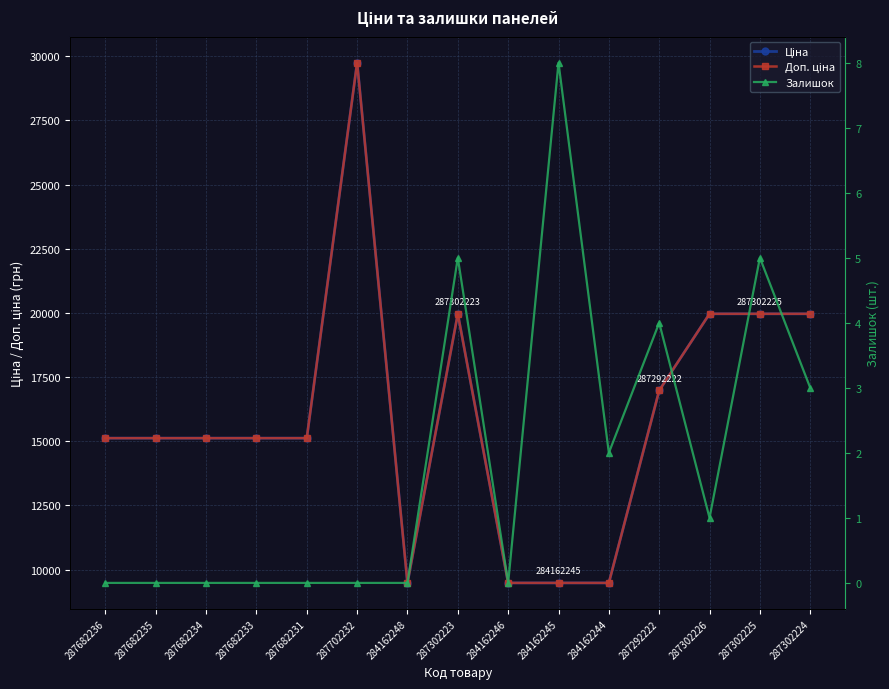

List the labels in order of Ціна value, smallest first.

284162248, 284162246, 284162245, 284162244, 287682236, 287682235, 287682234, 287682233, 287682231, 287292222, 287302223, 287302226, 287302225, 287302224, 287702232